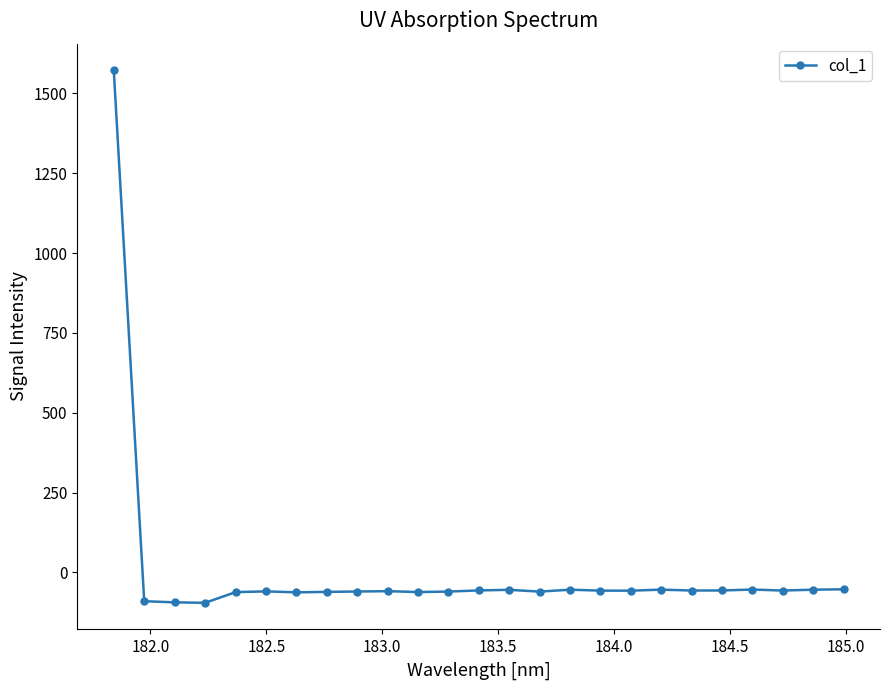

What is the average value?

3.7